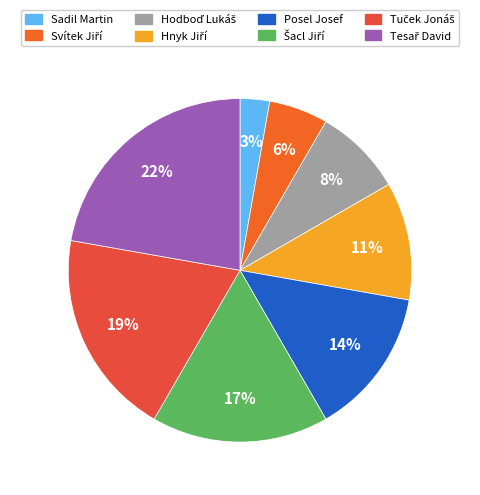

The Sadil Martin slice represents 8% of the pie. True or false?

False